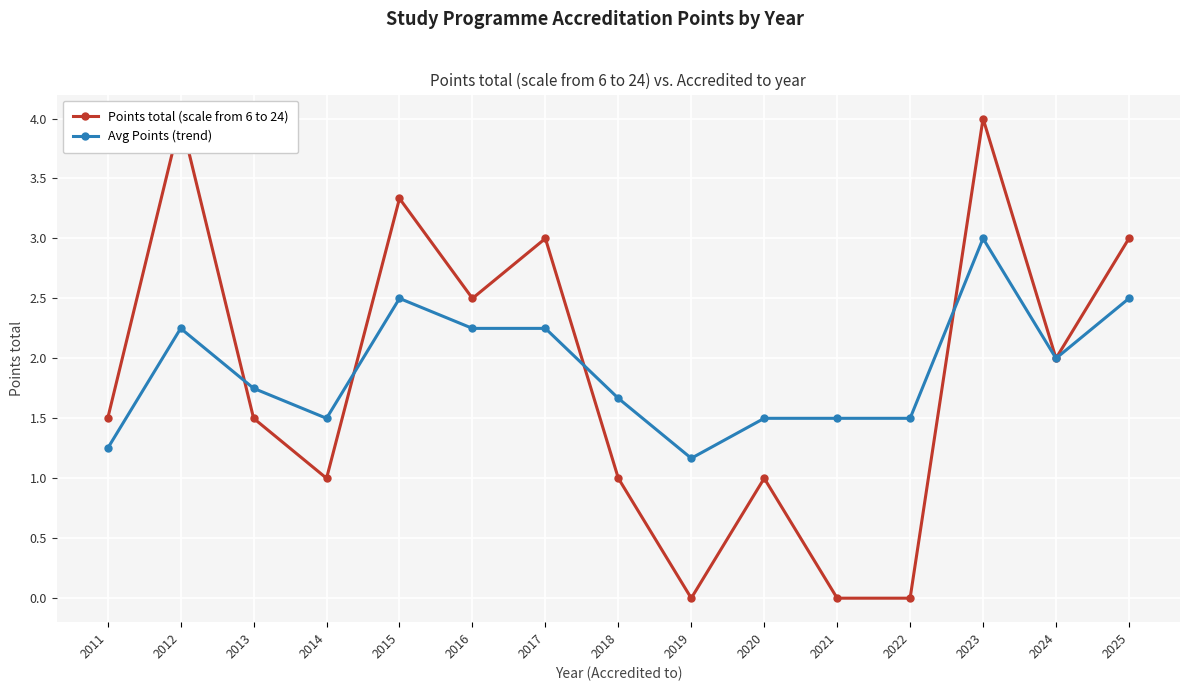

What is the difference between the Points total (scale from 6 to 24) values at 2015 and 2021?

3.3